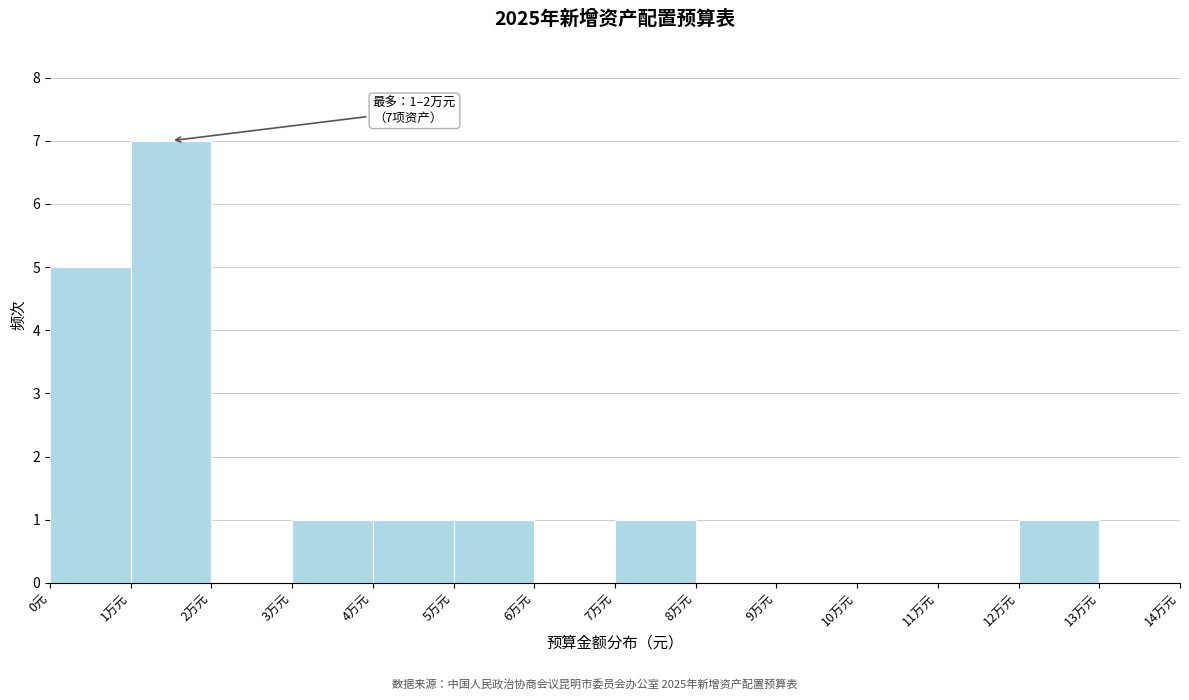

Reading left to right, transcribe all the data shown in this chart.

0元=5	1万元=7	2万元=0	3万元=1	4万元=1	5万元=1	6万元=0	7万元=1	8万元=0	9万元=0	10万元=0	11万元=0	12万元=1	13万元=0